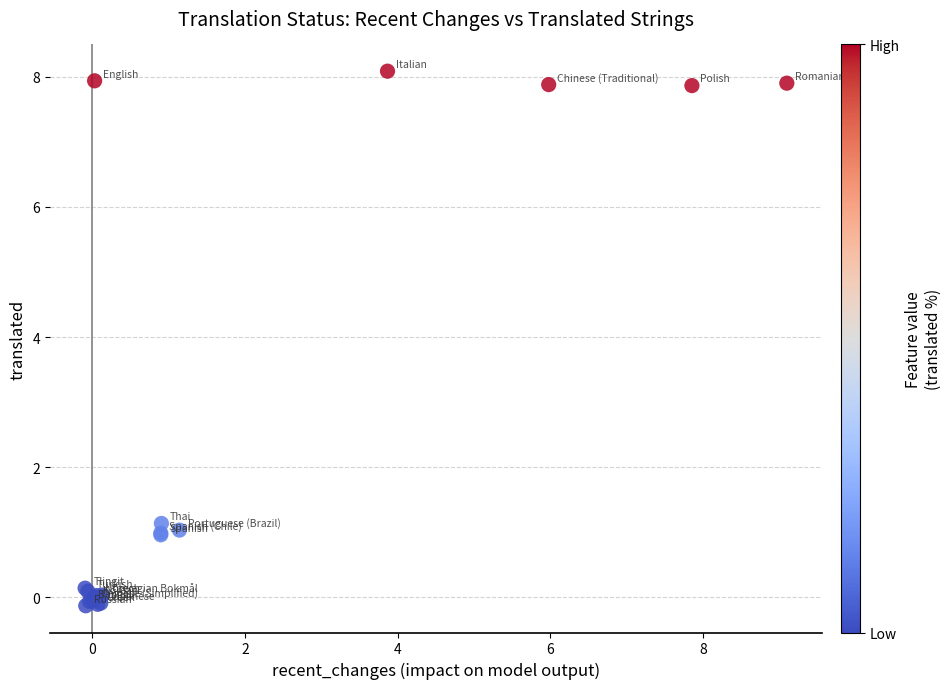

What Y value in the scatter plot is closest to 3?

1.1